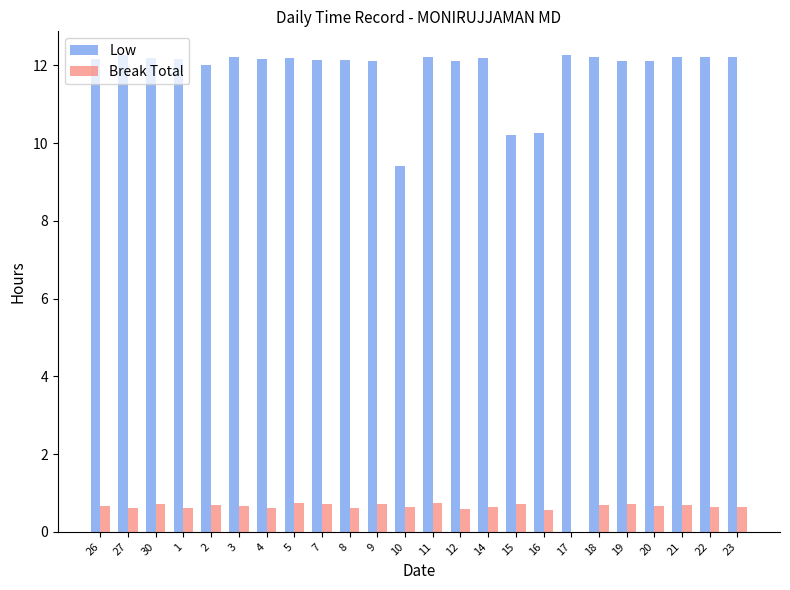

What value does the Low series have at 15?

10.2